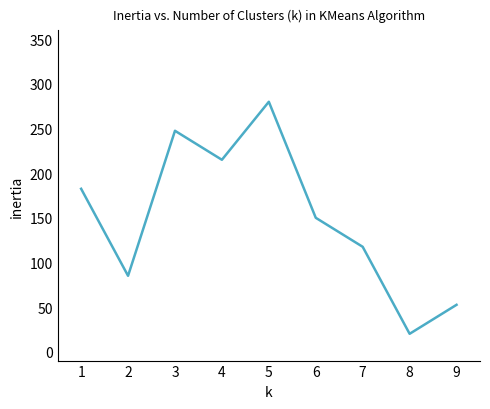

Is this an area chart (filled region under the line)?

No